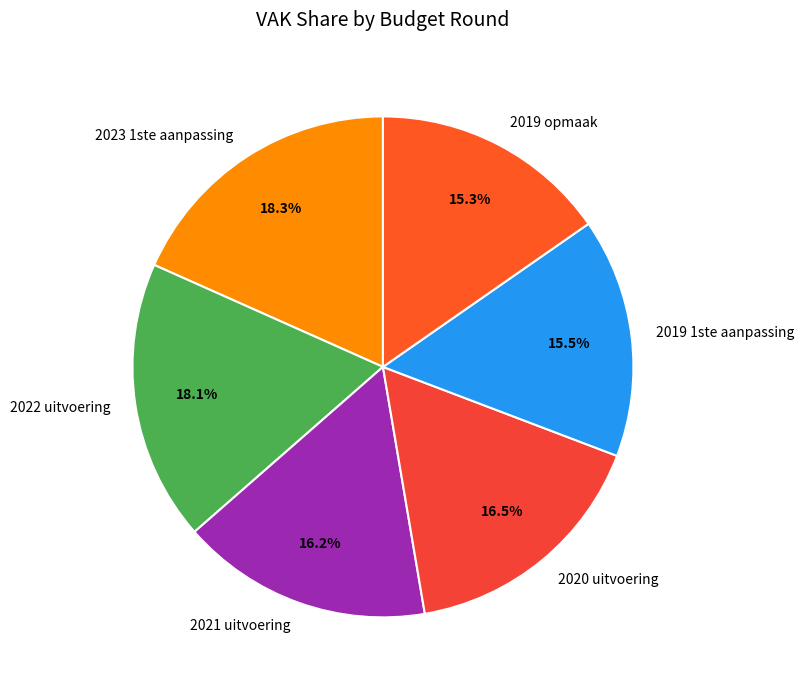

To the nearest percent, what is the difference between the largest and smallest slice percentages?

3%